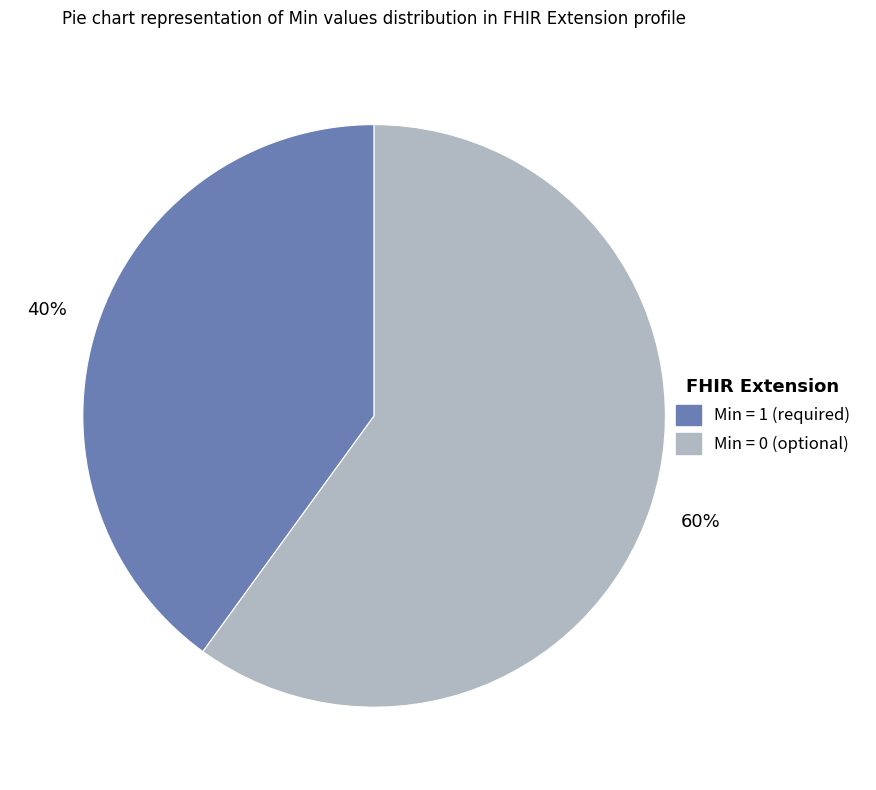

Is there a majority slice in this chart?

Yes